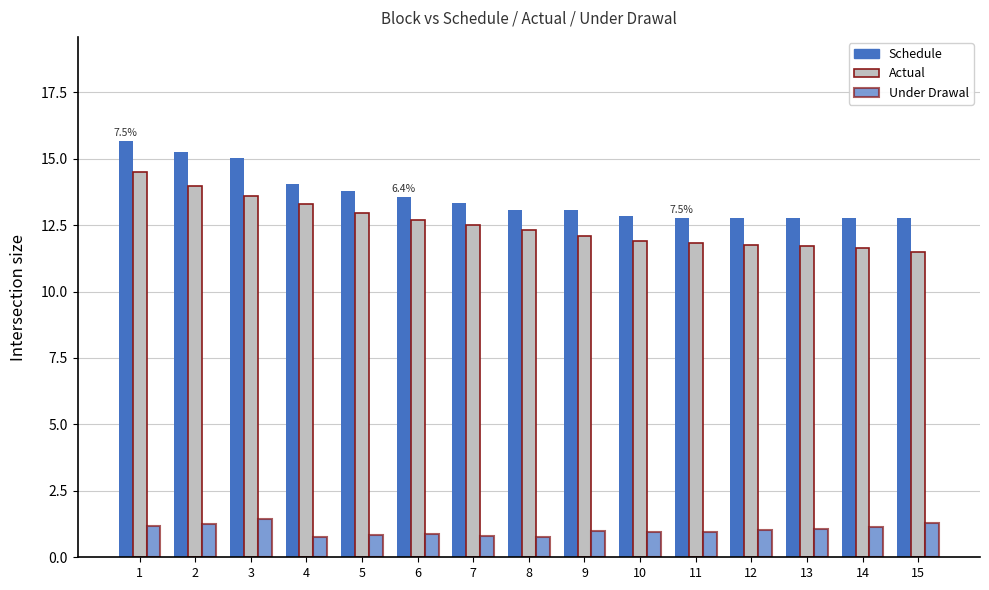

Which label corresponds to the smallest value in the chart?

8